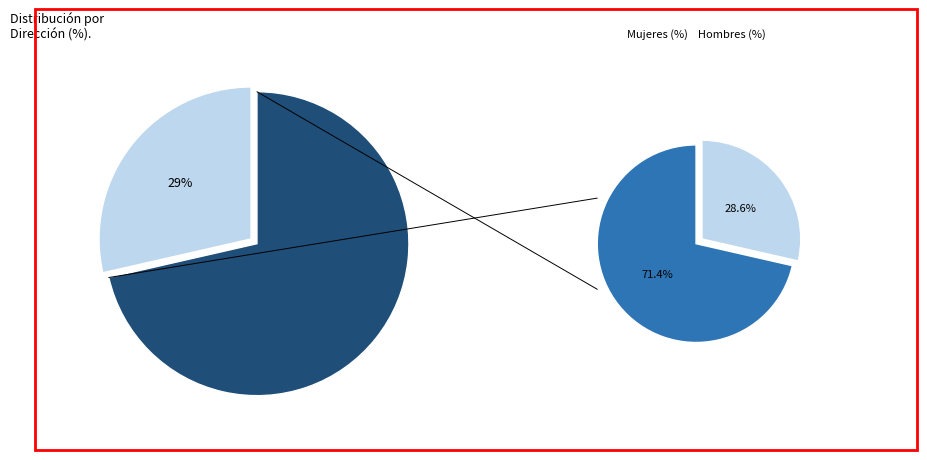

Which slice is the largest?

Direccion General